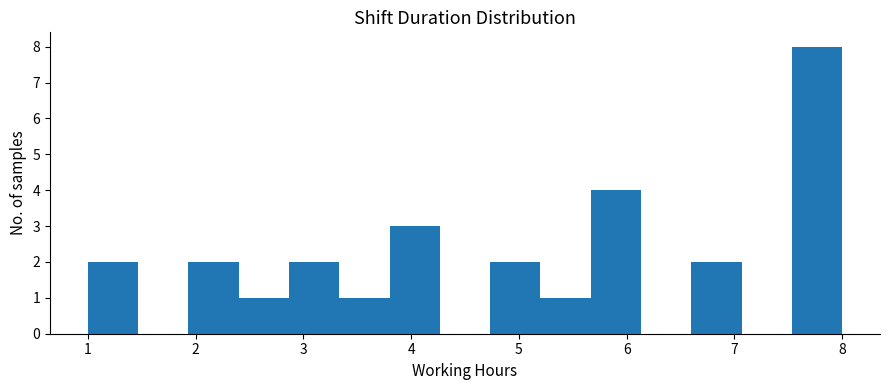

Reading left to right, transcribe this chart: for each bar, give the range it covers on the x-axis and its height. Neither the bar edges nor the heights are printed on the chart, so give them approximately, as read against the axes.

1.0 to 1.5: 2
1.5 to 1.9: 0
1.9 to 2.4: 2
2.4 to 2.9: 1
2.9 to 3.3: 2
3.3 to 3.8: 1
3.8 to 4.3: 3
4.3 to 4.7: 0
4.7 to 5.2: 2
5.2 to 5.7: 1
5.7 to 6.1: 4
6.1 to 6.6: 0
6.6 to 7.1: 2
7.1 to 7.5: 0
7.5 to 8.0: 8